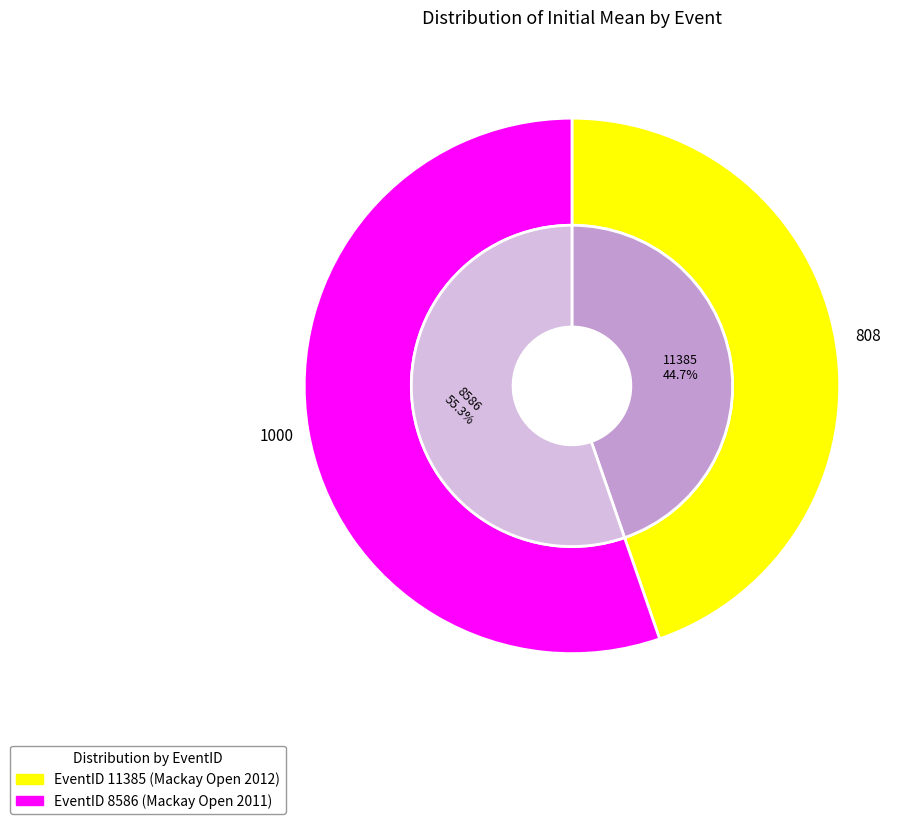

How many segments does this pie chart have?

2